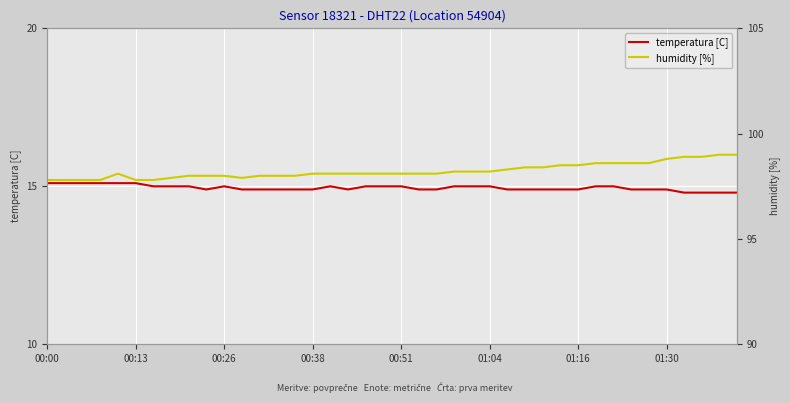

What are all the series names shown in the legend?

temperatura [C], humidity [%]